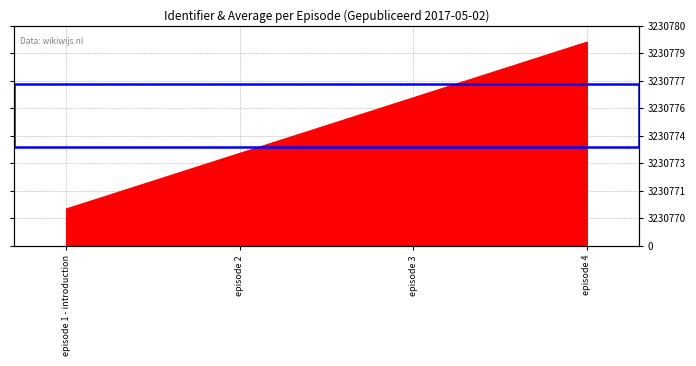

Count the number of categories in the chart.

4